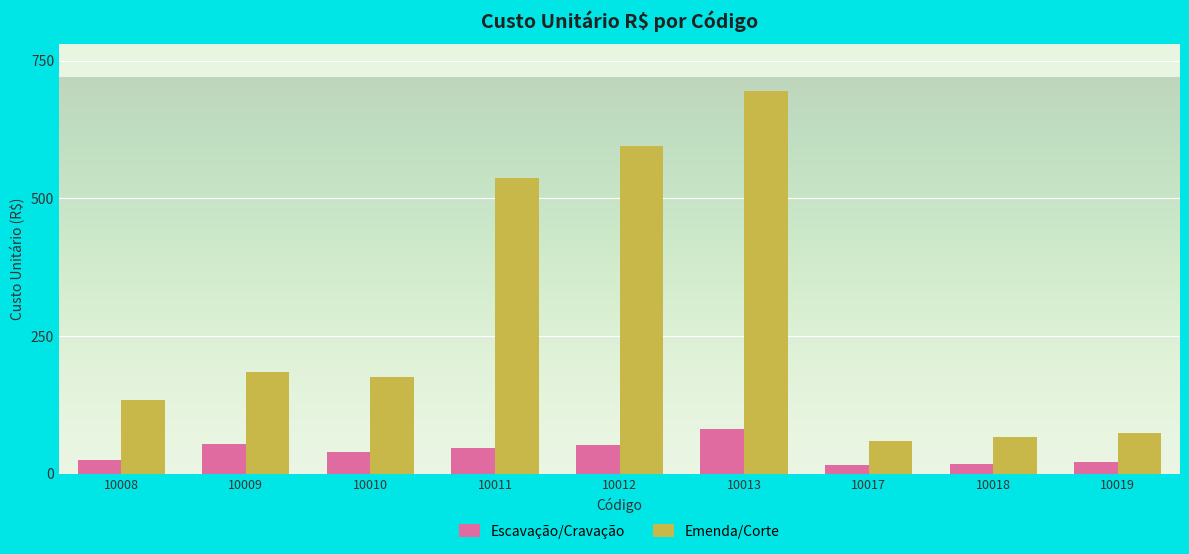

Which series has the largest total across all categories?

Emenda/Corte